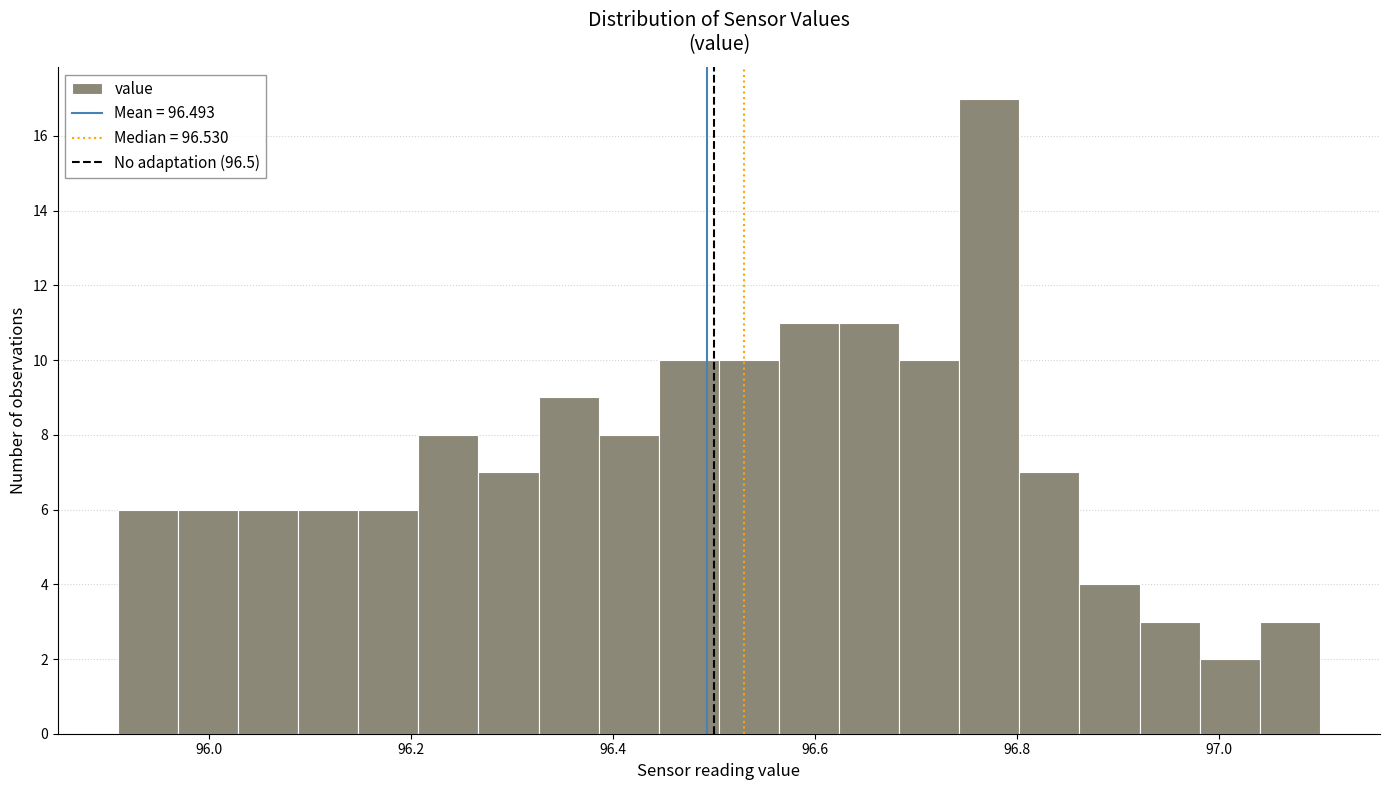

Read against the x-axis, roughly where is the centre of the tallest bar?

96.78